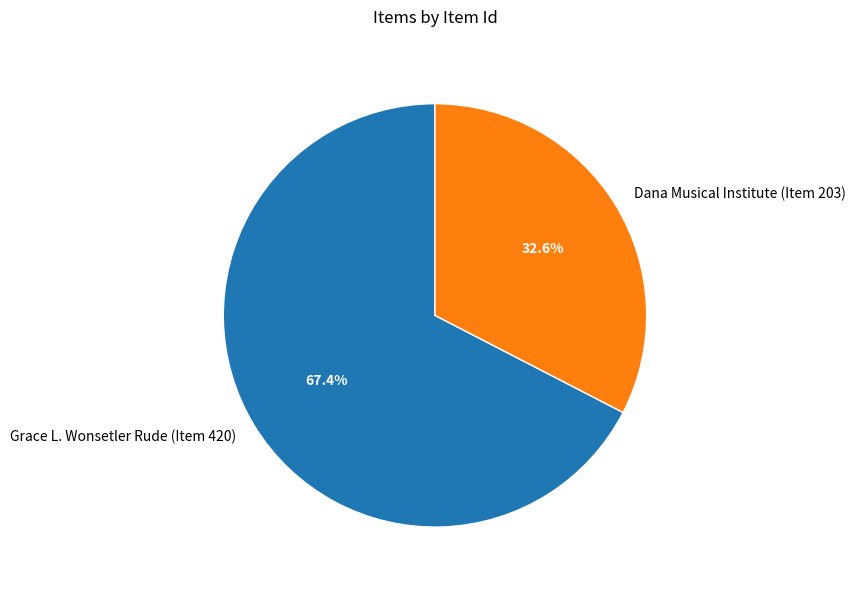

How many slices are in this pie chart?

2